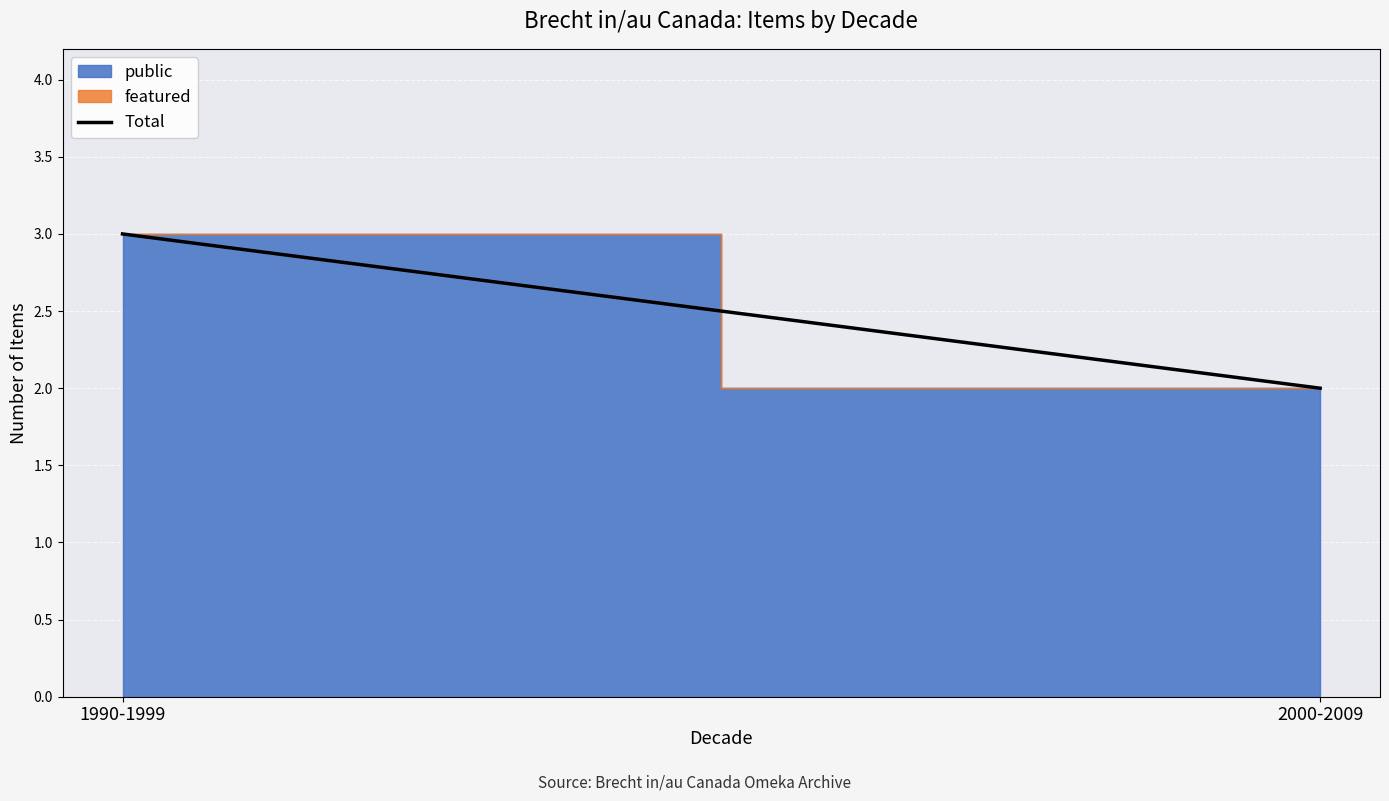

Does the chart display data point markers on the line(s)?

No